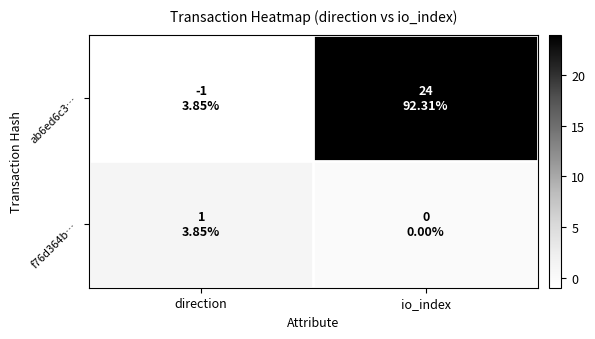

Reading left to right, what are all the values shown in this chart?

ab6ed6c3…: direction=-1	io_index=24
f76d364b…: direction=1	io_index=0